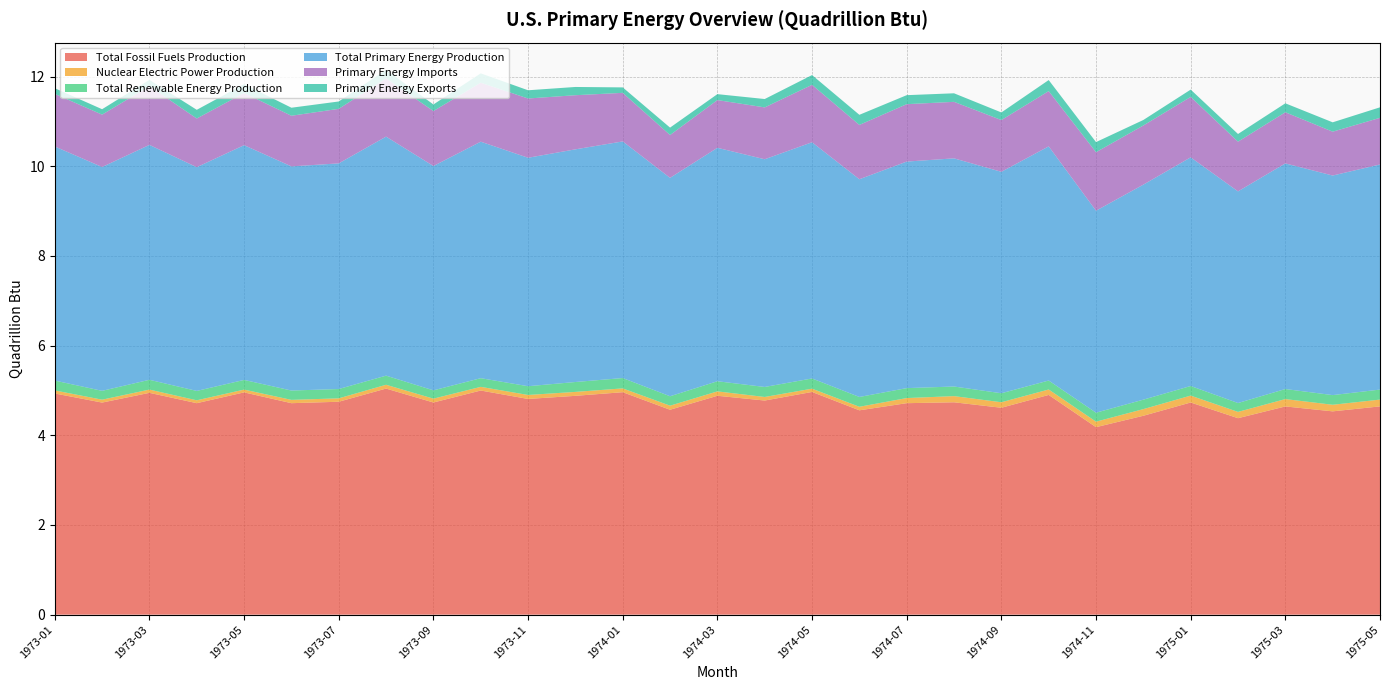

Reading left to right, transcribe all the data shown in this chart.

Total Fossil Fuels Production: 1973-01=4.9	1973-02=4.7	1973-03=4.9	1973-04=4.7	1973-05=5.0	1973-06=4.7	1973-07=4.7	1973-08=5.0	1973-09=4.7	1973-10=5.0	1973-11=4.8	1973-12=4.9	1974-01=5.0	1974-02=4.6	1974-03=4.9	1974-04=4.8	1974-05=5.0	1974-06=4.6	1974-07=4.7	1974-08=4.7	1974-09=4.6	1974-10=4.9	1974-11=4.2	1974-12=4.4	1975-01=4.7	1975-02=4.4	1975-03=4.6	1975-04=4.5	1975-05=4.6
Nuclear Electric Power Production: 1973-01=0.1	1973-02=0.1	1973-03=0.1	1973-04=0.1	1973-05=0.1	1973-06=0.1	1973-07=0.1	1973-08=0.1	1973-09=0.1	1973-10=0.1	1973-11=0.1	1973-12=0.1	1974-01=0.1	1974-02=0.1	1974-03=0.1	1974-04=0.1	1974-05=0.1	1974-06=0.1	1974-07=0.1	1974-08=0.1	1974-09=0.1	1974-10=0.1	1974-11=0.1	1974-12=0.1	1975-01=0.2	1975-02=0.1	1975-03=0.2	1975-04=0.1	1975-05=0.2
Total Renewable Energy Production: 1973-01=0.2	1973-02=0.2	1973-03=0.2	1973-04=0.2	1973-05=0.2	1973-06=0.2	1973-07=0.2	1973-08=0.2	1973-09=0.2	1973-10=0.2	1973-11=0.2	1973-12=0.2	1974-01=0.2	1974-02=0.2	1974-03=0.2	1974-04=0.2	1974-05=0.2	1974-06=0.2	1974-07=0.2	1974-08=0.2	1974-09=0.2	1974-10=0.2	1974-11=0.2	1974-12=0.2	1975-01=0.2	1975-02=0.2	1975-03=0.2	1975-04=0.2	1975-05=0.2
Total Primary Energy Production: 1973-01=5.2	1973-02=5.0	1973-03=5.2	1973-04=5.0	1973-05=5.2	1973-06=5.0	1973-07=5.0	1973-08=5.3	1973-09=5.0	1973-10=5.3	1973-11=5.1	1973-12=5.2	1974-01=5.3	1974-02=4.9	1974-03=5.2	1974-04=5.1	1974-05=5.3	1974-06=4.9	1974-07=5.1	1974-08=5.1	1974-09=4.9	1974-10=5.2	1974-11=4.5	1974-12=4.8	1975-01=5.1	1975-02=4.7	1975-03=5.0	1975-04=4.9	1975-05=5.0
Primary Energy Imports: 1973-01=1.2	1973-02=1.2	1973-03=1.3	1973-04=1.1	1973-05=1.2	1973-06=1.1	1973-07=1.2	1973-08=1.3	1973-09=1.2	1973-10=1.3	1973-11=1.3	1973-12=1.2	1974-01=1.1	1974-02=1.0	1974-03=1.1	1974-04=1.2	1974-05=1.3	1974-06=1.2	1974-07=1.3	1974-08=1.3	1974-09=1.2	1974-10=1.2	1974-11=1.3	1974-12=1.3	1975-01=1.3	1975-02=1.1	1975-03=1.1	1975-04=1.0	1975-05=1.0
Primary Energy Exports: 1973-01=0.1	1973-02=0.1	1973-03=0.1	1973-04=0.2	1973-05=0.2	1973-06=0.2	1973-07=0.2	1973-08=0.2	1973-09=0.1	1973-10=0.2	1973-11=0.2	1973-12=0.2	1974-01=0.1	1974-02=0.2	1974-03=0.1	1974-04=0.2	1974-05=0.2	1974-06=0.2	1974-07=0.2	1974-08=0.2	1974-09=0.2	1974-10=0.2	1974-11=0.2	1974-12=0.1	1975-01=0.2	1975-02=0.2	1975-03=0.2	1975-04=0.2	1975-05=0.2